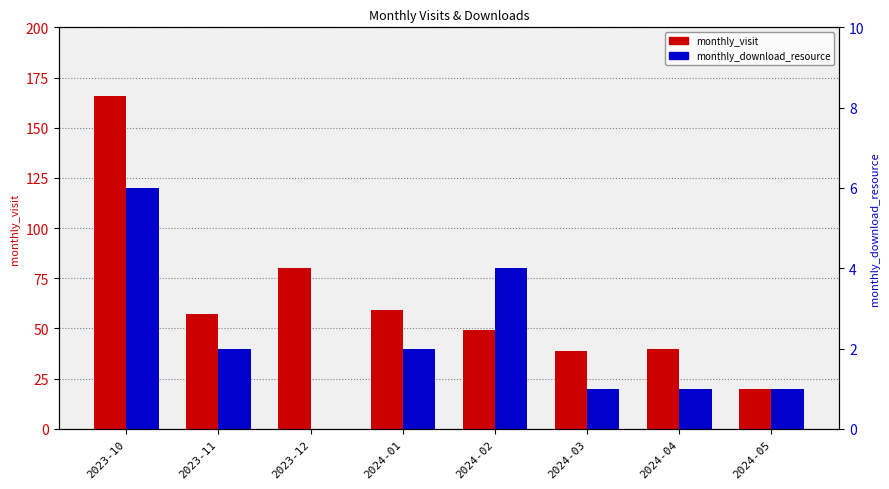

Where is monthly_download_resource nearest to the value 3?

2023-11